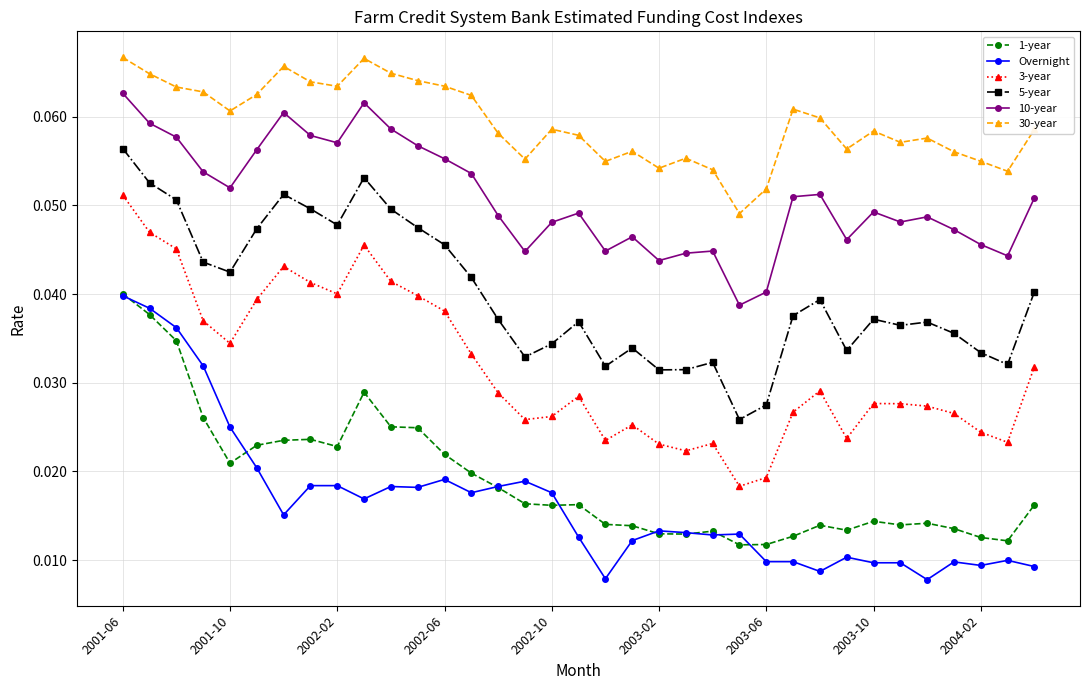

Count the 30-year values in the range 0 to 1.

35